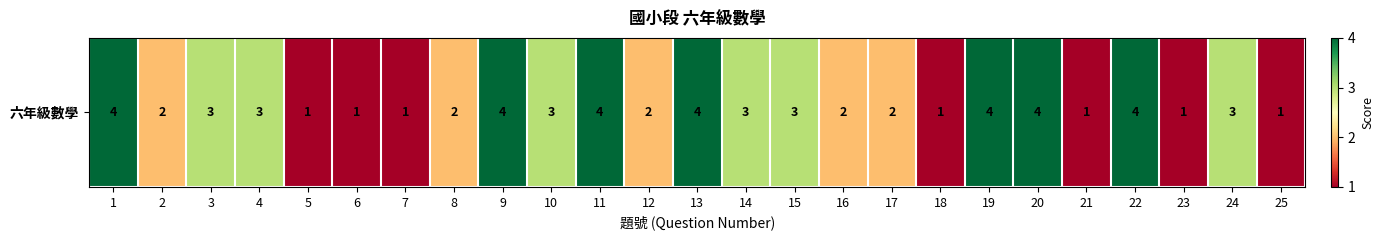

Which label corresponds to the smallest value in the chart?

5